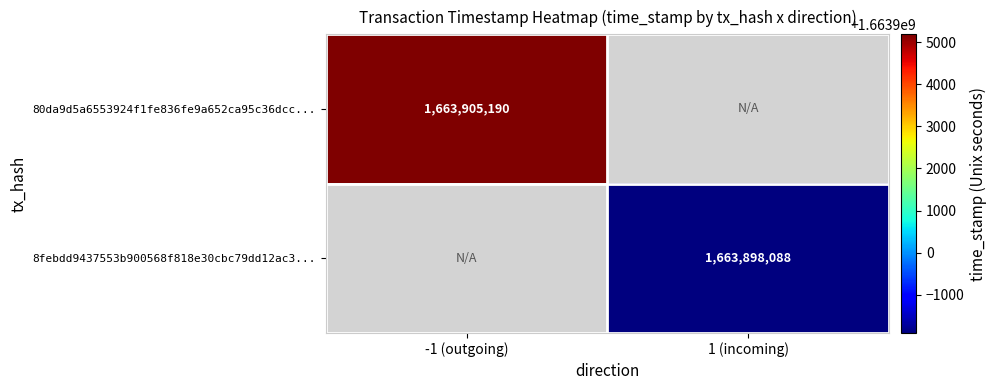

The 80da9d5a6553924f1fe836fe9a652ca95c36dcc... series shows 548010296 at -1 (outgoing). True or false?

False